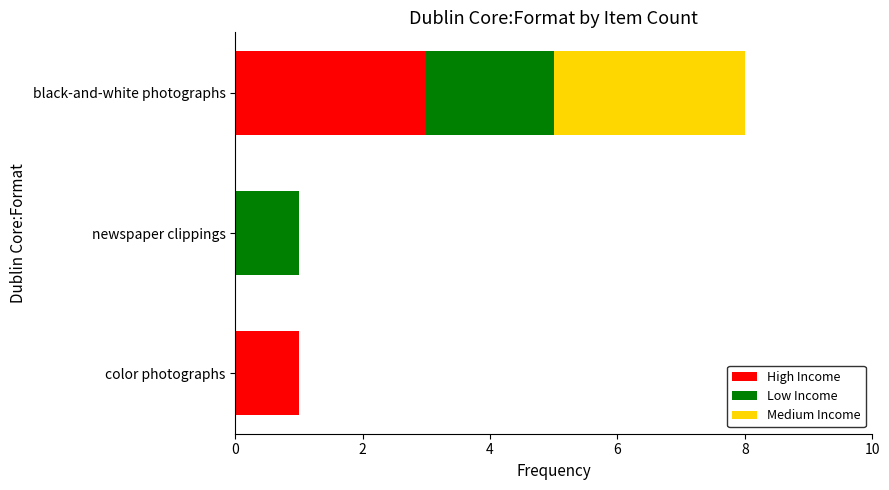

What is the highest value of the High Income series?

3